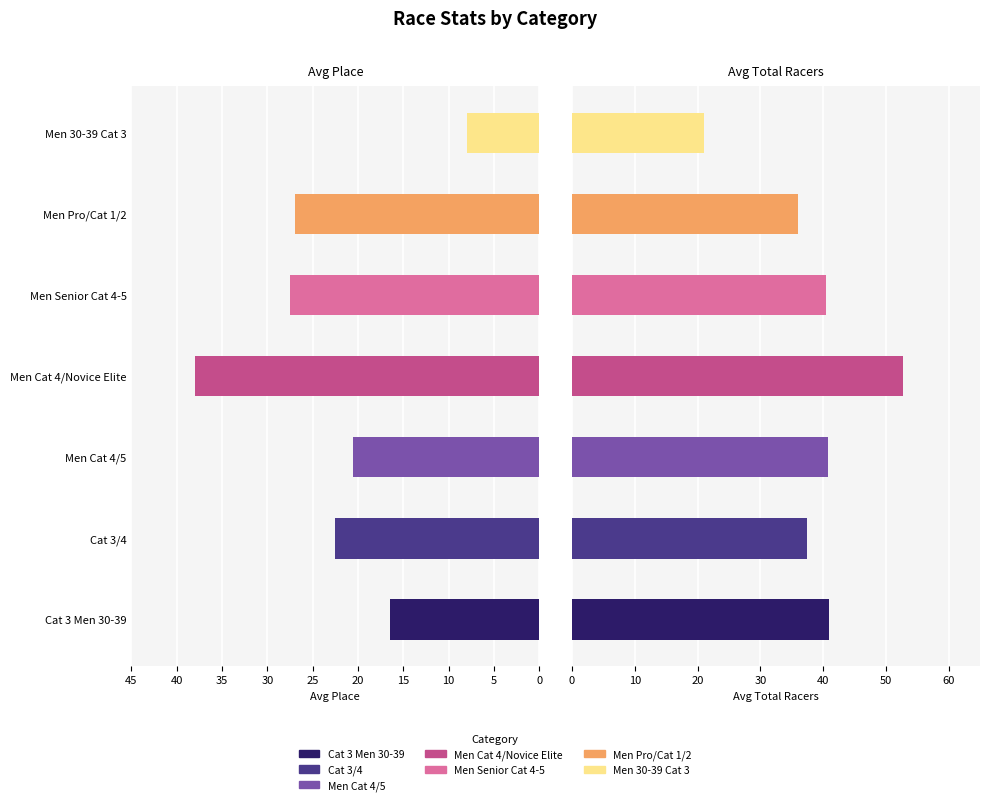

What is the lowest value of the Total Racers series?

21.0